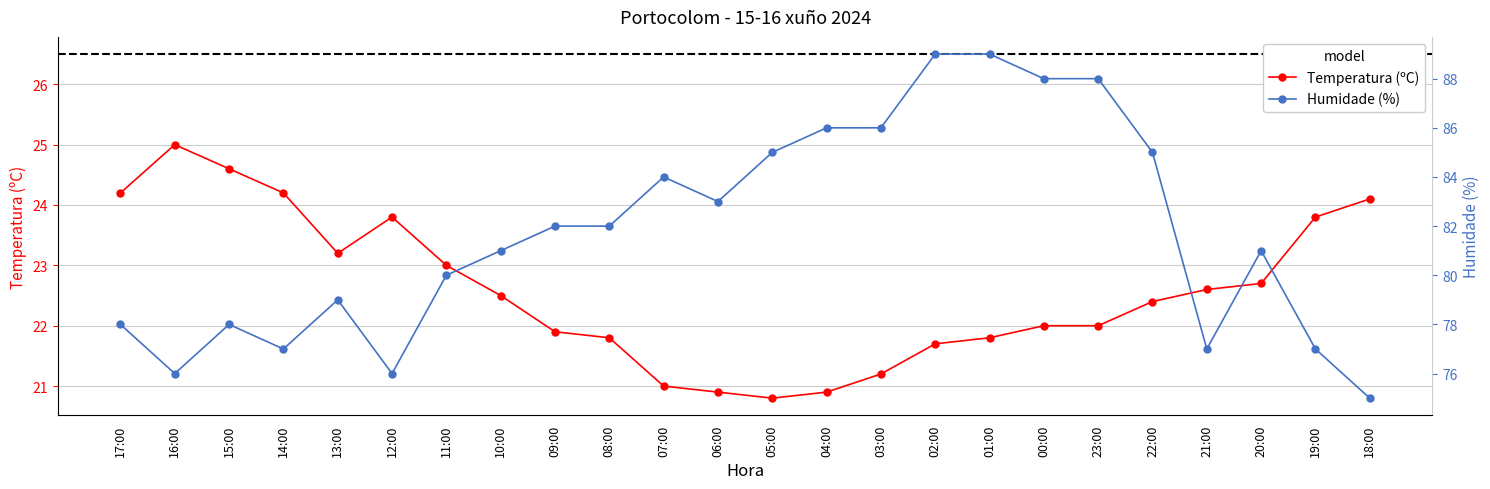

The Temperatura (ºC) series shows 21.7 at 02:00. True or false?

True